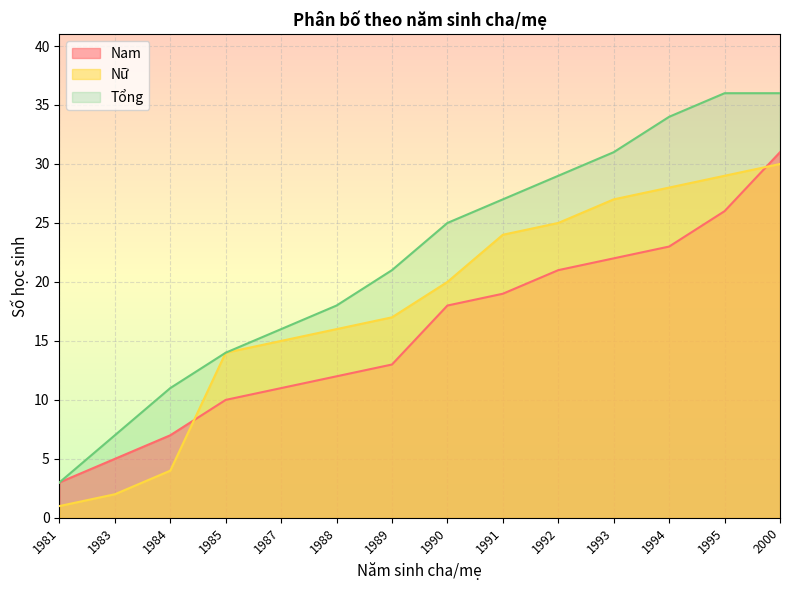

What is the smallest value displayed?

1